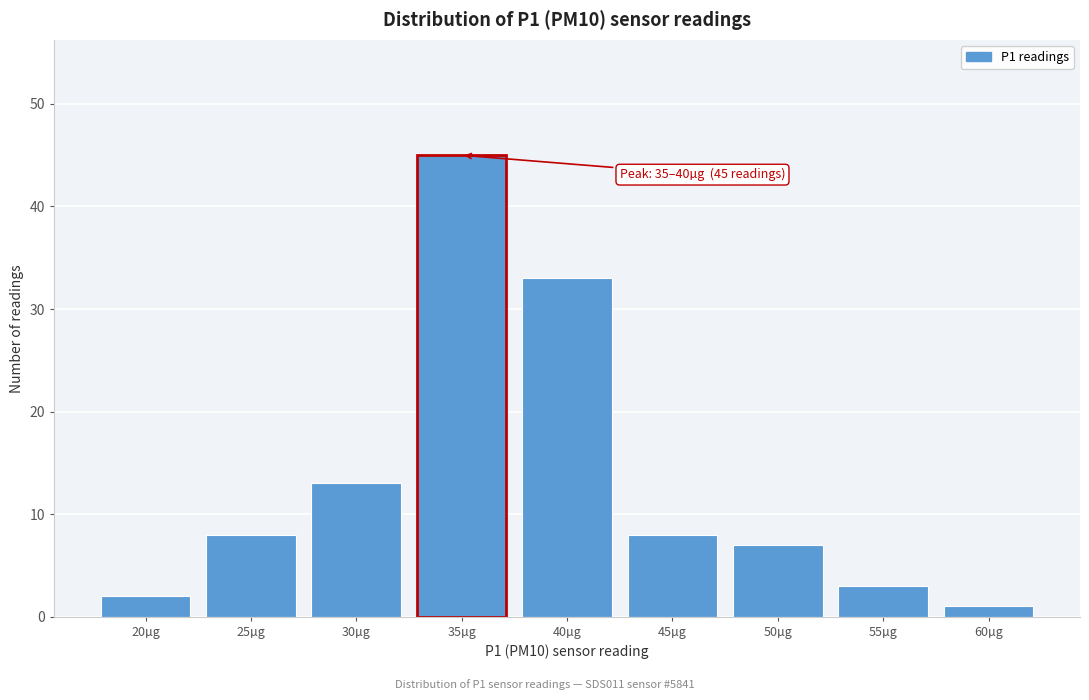

Reading left to right, list all the values displayed in this chart.

2	8	13	45	33	8	7	3	1